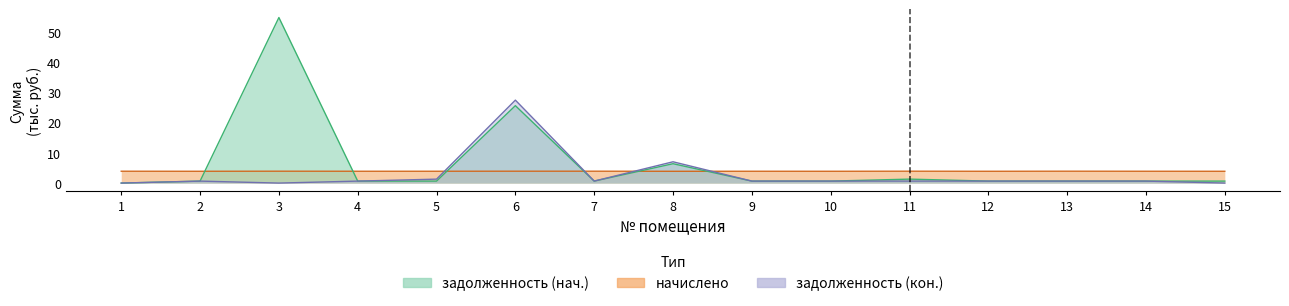

What value does the задолженность (нач.) series have at 4?

0.7